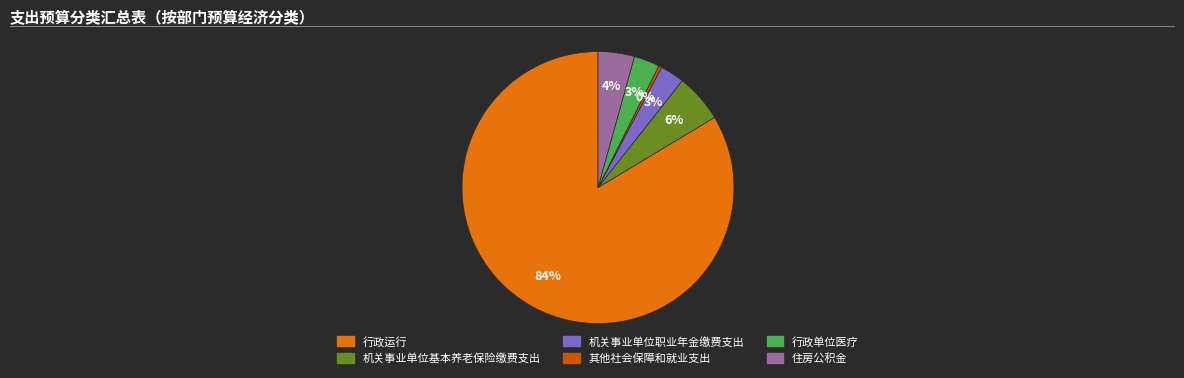

What percentage is the 机关事业单位职业年金缴费支出 slice, to the nearest percent?

3%